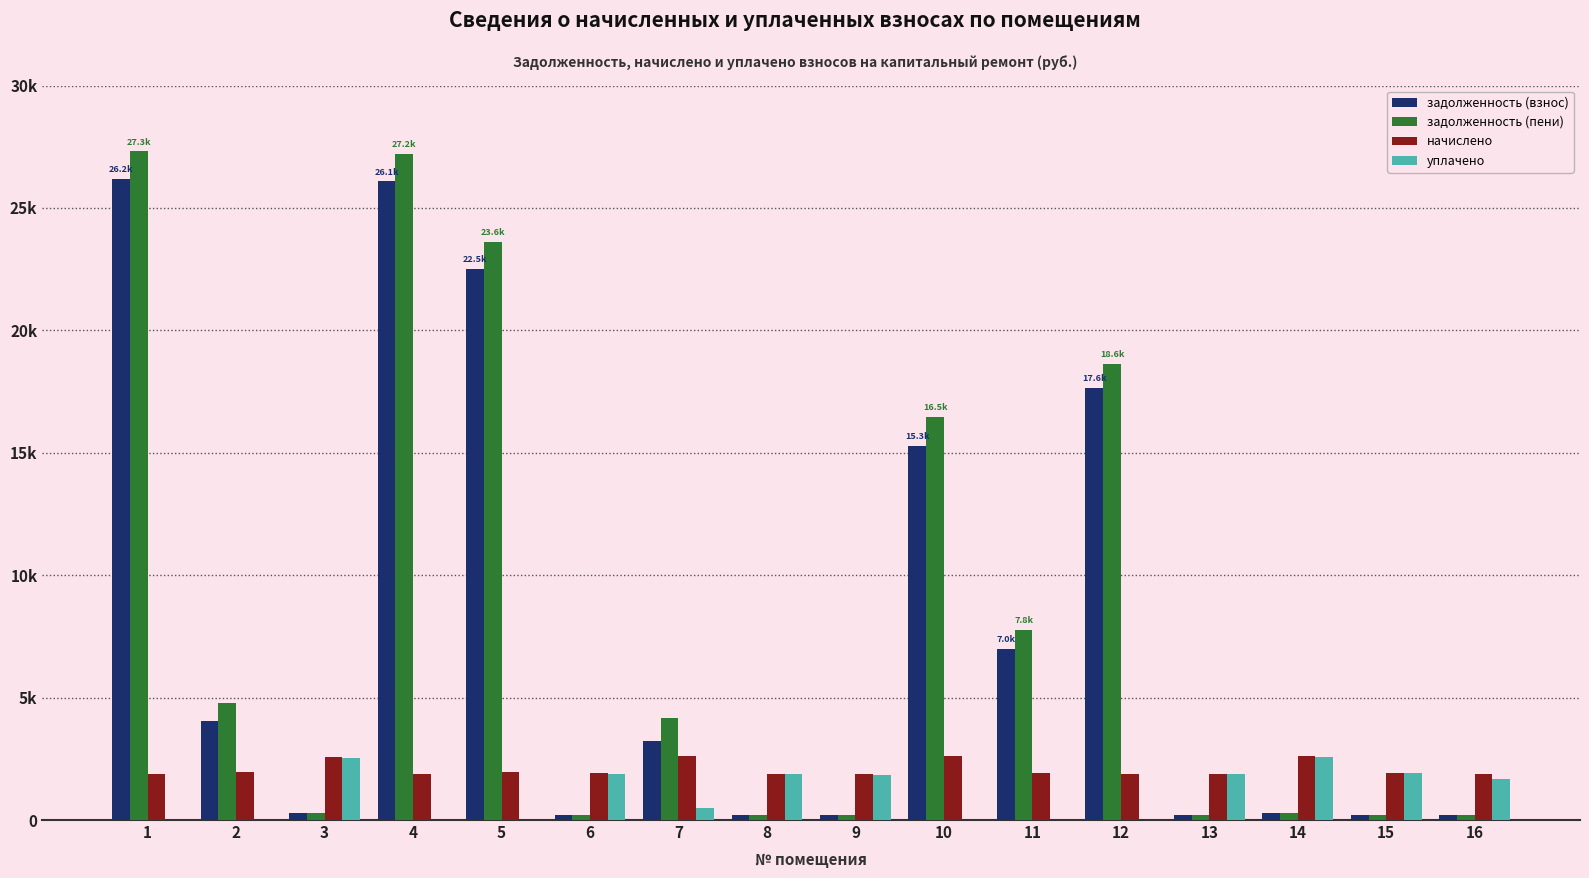

Reading right to left, what are all the values shown in this chart?

задолженность (взнос): 207.4	215.0	290.1	210.8	17648.0	6969.5	15263.0	208.8	210.2	3231.5	211.5	22499.4	26080.2	284.6	4033.2	26166.8
задолженность (пени): 207.4	215.0	290.1	210.8	18644.2	7775.4	16471.1	208.8	210.2	4182.2	211.5	23613.7	27215.9	284.6	4785.0	27306.2
начислено: 1866.5	1934.7	2610.6	1897.5	1878.9	1934.7	2604.4	1878.9	1891.3	2623.1	1903.7	1978.1	1878.9	2561.0	1965.7	1885.1
уплачено: 1659.1	1909.1	2576.1	1872.4	0.0	0.0	0.0	1854.1	1866.3	500.0	1878.5	0.0	0.0	2527.2	0.0	0.0